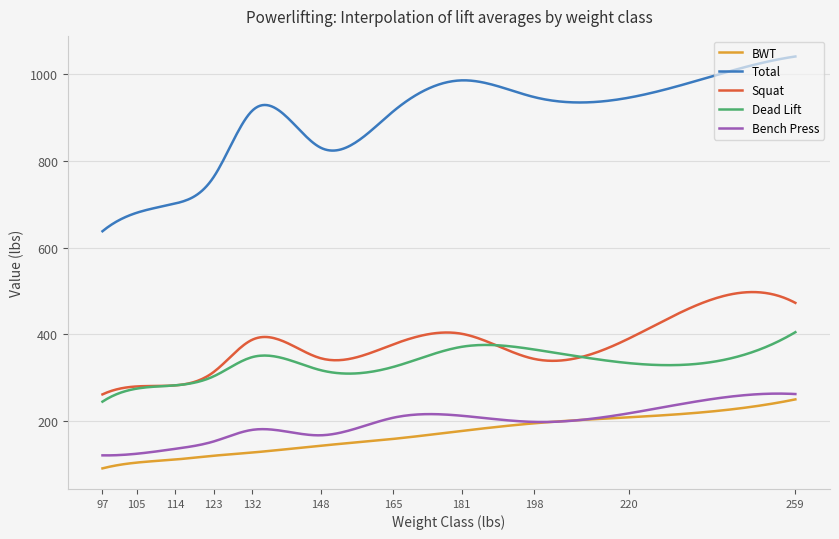

Which series has the widest spread of values?

Total